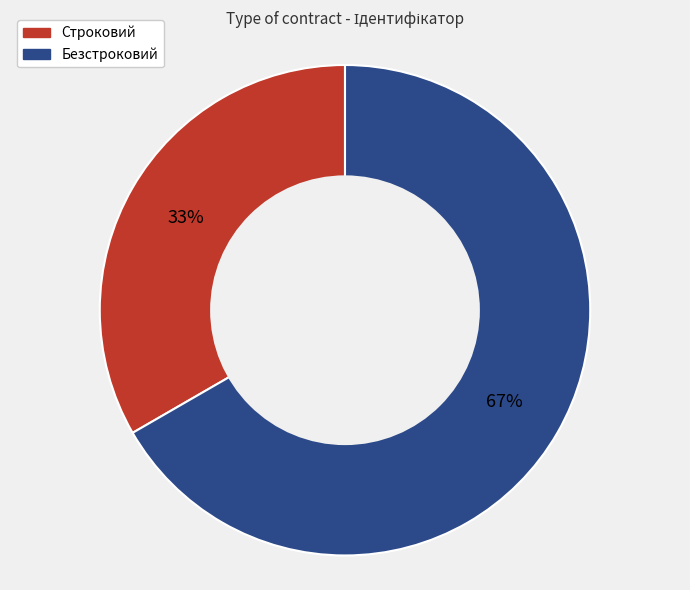

To the nearest percent, what is the average slice percentage?

50%